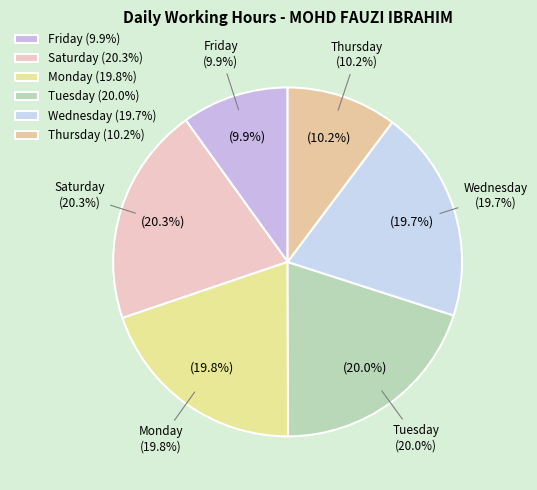

Is the sum of 11-Sat and 26-Fri greater than half?

No